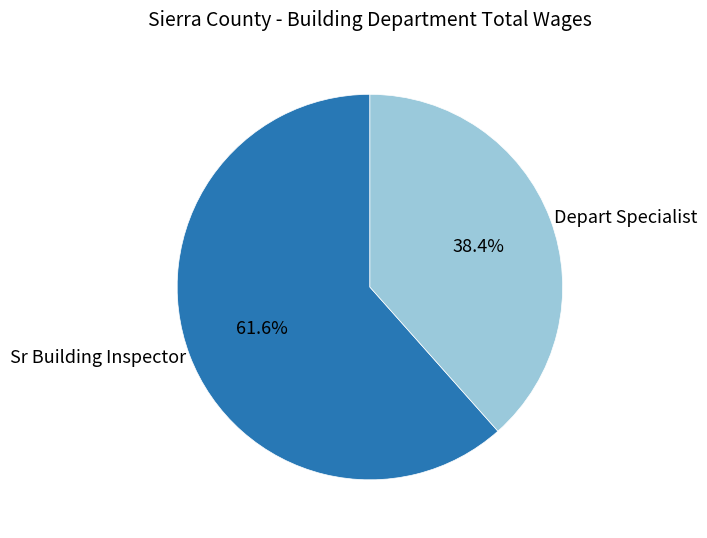

How many segments does this pie chart have?

2